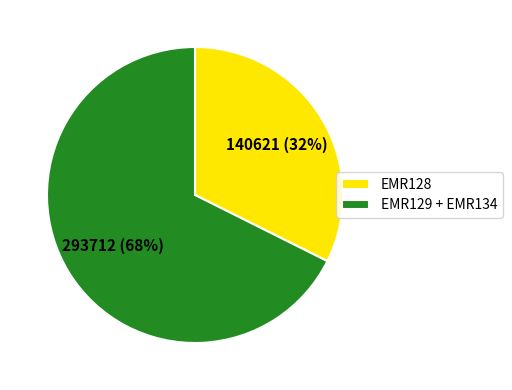

Rank the categories by value from lowest to highest.

EMR128, EMR129 + EMR134